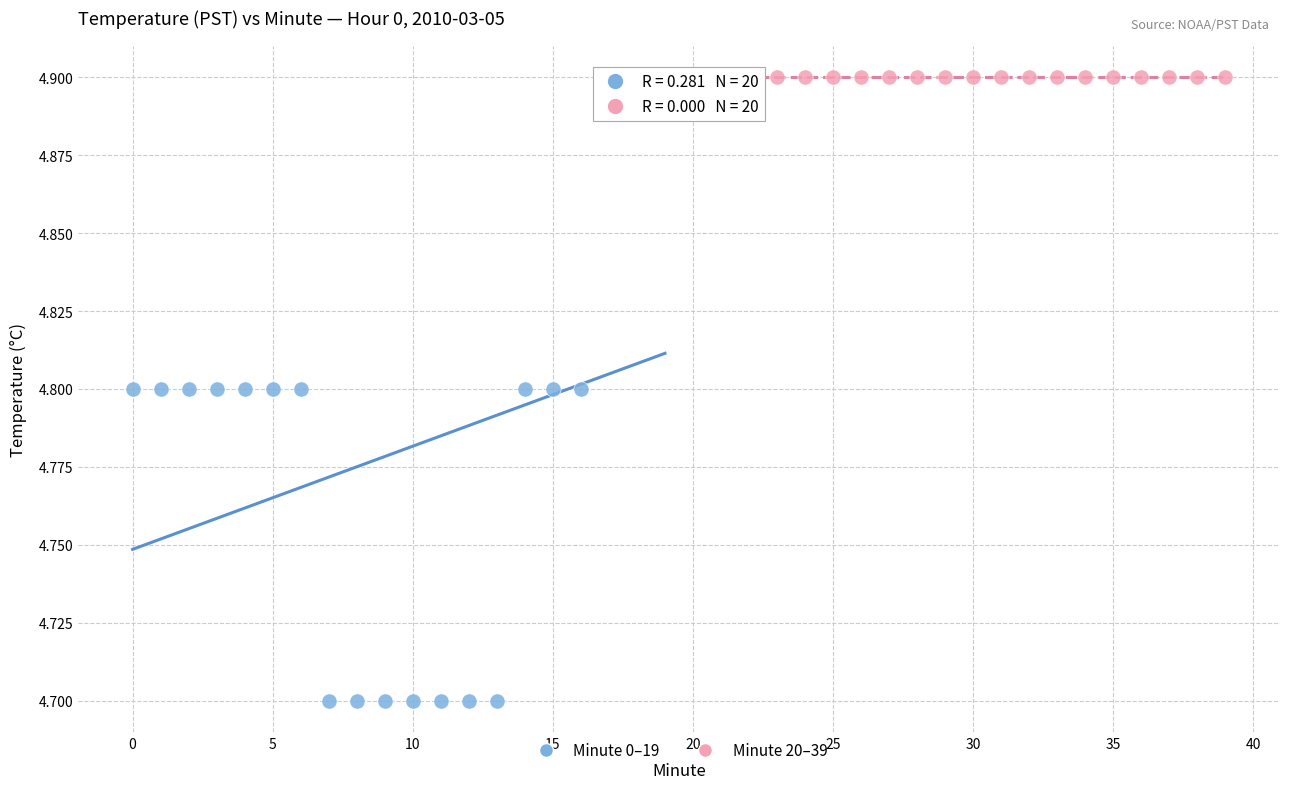

Which series reaches the minimum Y coordinate?

Minute 0–19